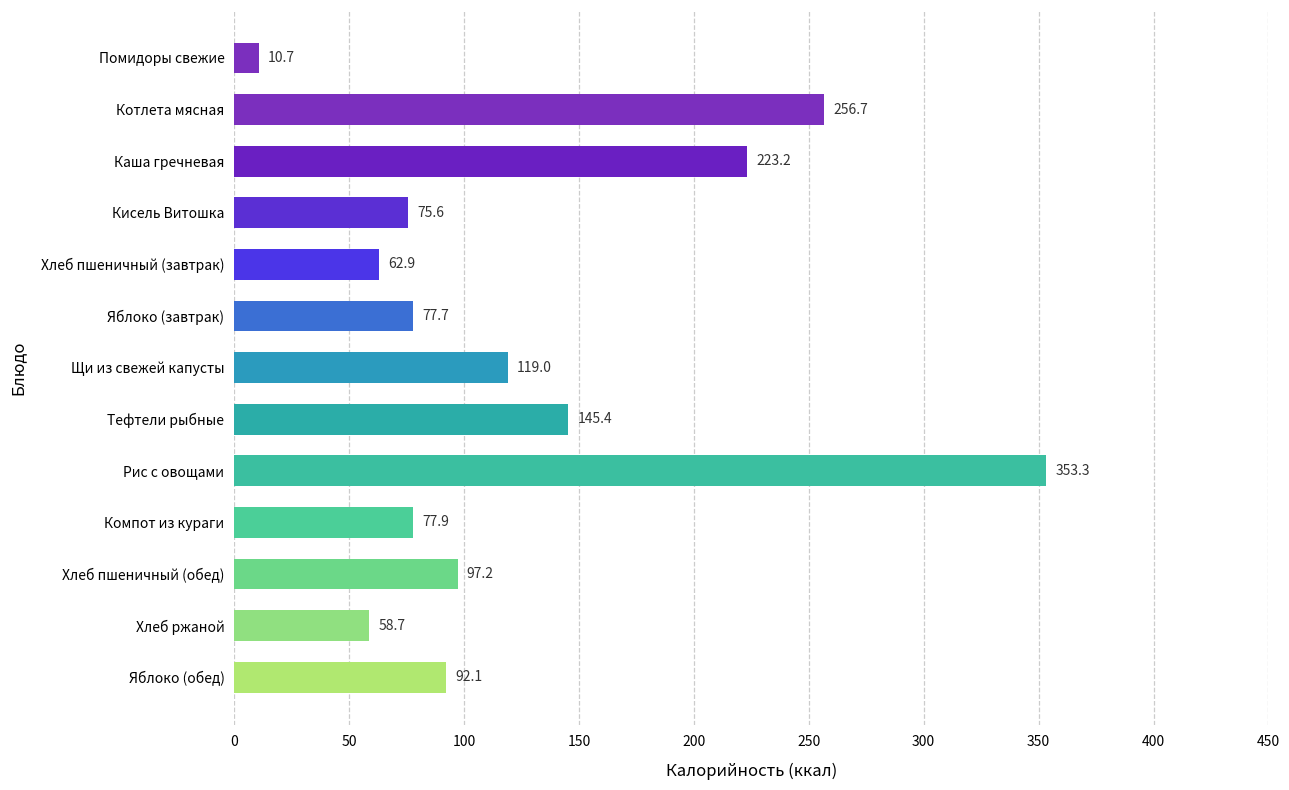

Rank the categories by value from highest to lowest.

Рис с овощами, Котлета мясная, Каша гречневая, Тефтели рыбные, Щи из свежей капусты, Хлеб пшеничный (обед), Яблоко (обед), Компот из кураги, Яблоко (завтрак), Кисель Витошка, Хлеб пшеничный (завтрак), Хлеб ржаной, Помидоры свежие